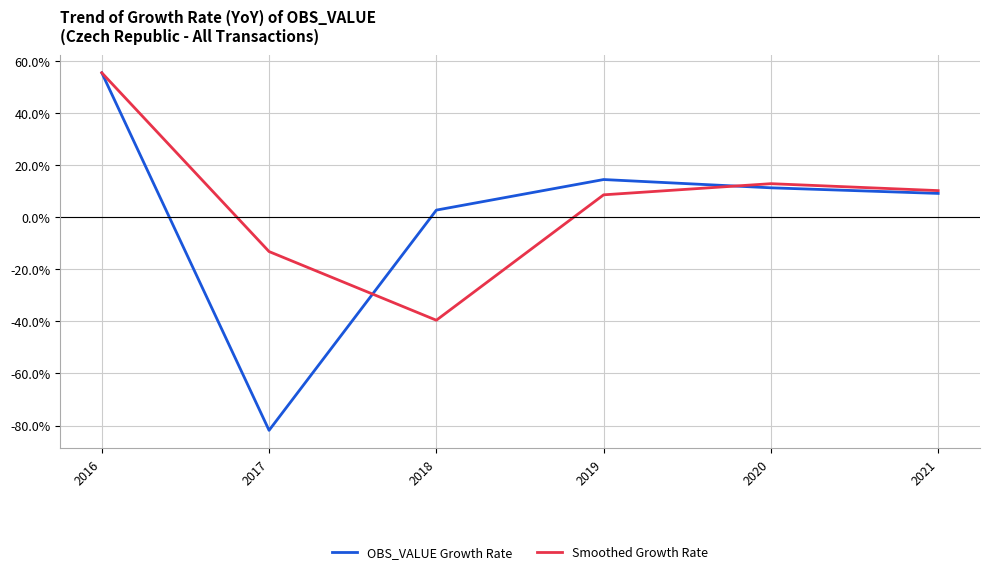

Between 2017 and 2021, which series saw the biggest shift?

OBS_VALUE Growth Rate